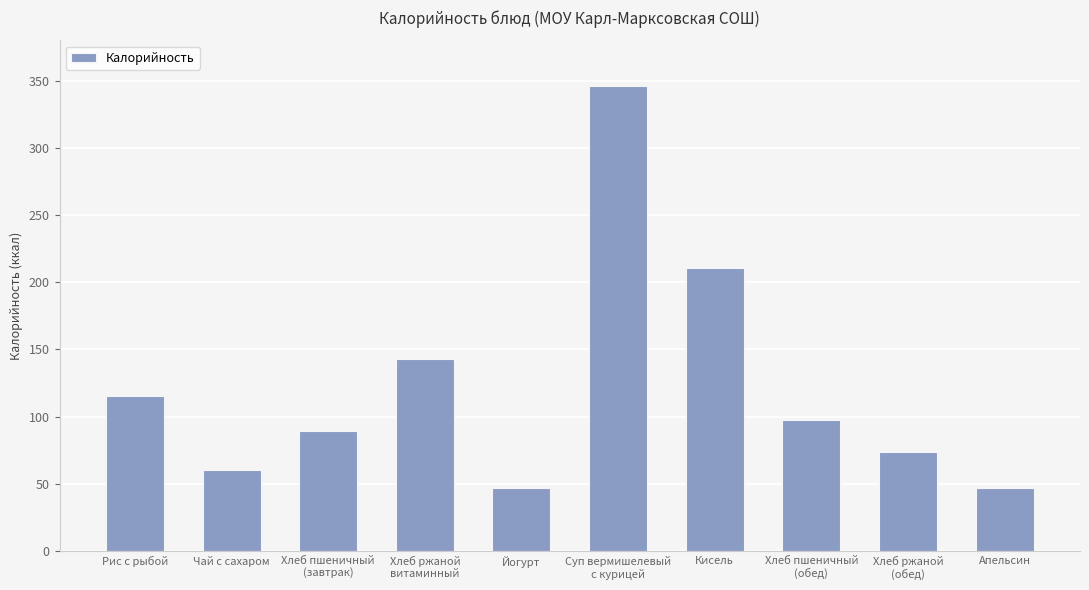

Between Чай с сахаром and Хлеб ржаной
витаминный, which is larger?

Хлеб ржаной
витаминный